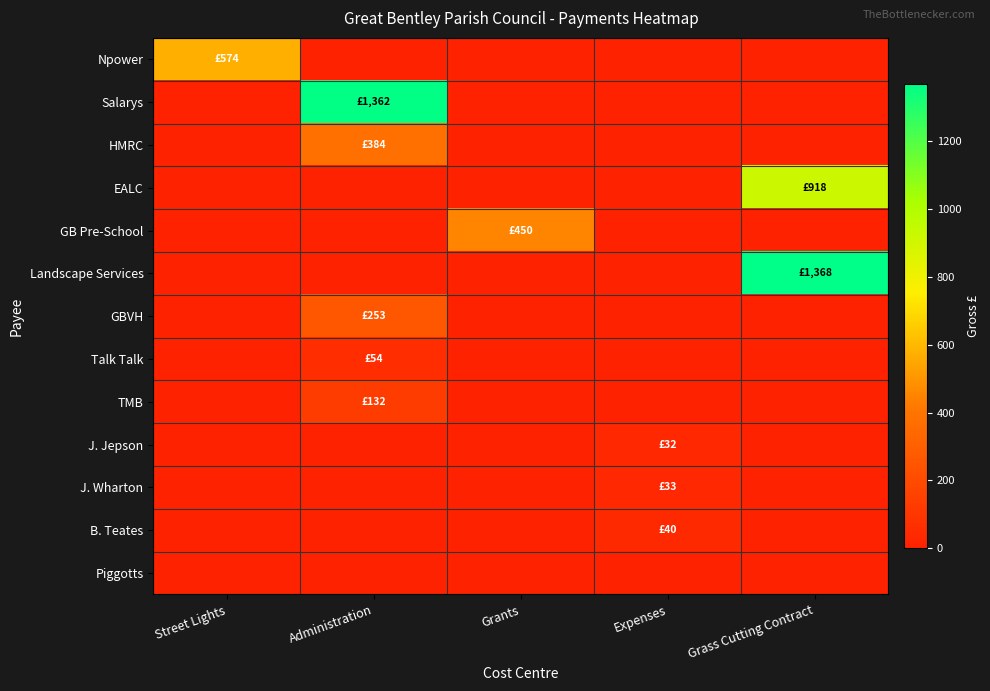

Reading left to right, list all the values displayed in this chart.

Npower: Street Lights=574.0	Administration=0.0	Grants=0.0	Expenses=0.0	Grass Cutting Contract=0.0
Salarys: Street Lights=0.0	Administration=1361.9	Grants=0.0	Expenses=0.0	Grass Cutting Contract=0.0
HMRC: Street Lights=0.0	Administration=384.2	Grants=0.0	Expenses=0.0	Grass Cutting Contract=0.0
EALC: Street Lights=0.0	Administration=0.0	Grants=0.0	Expenses=0.0	Grass Cutting Contract=918.0
GB Pre-School: Street Lights=0.0	Administration=0.0	Grants=450.0	Expenses=0.0	Grass Cutting Contract=0.0
Landscape Services: Street Lights=0.0	Administration=0.0	Grants=0.0	Expenses=0.0	Grass Cutting Contract=1368.0
GBVH: Street Lights=0.0	Administration=252.8	Grants=0.0	Expenses=0.0	Grass Cutting Contract=0.0
Talk Talk: Street Lights=0.0	Administration=54.1	Grants=0.0	Expenses=0.0	Grass Cutting Contract=0.0
TMB: Street Lights=0.0	Administration=132.0	Grants=0.0	Expenses=0.0	Grass Cutting Contract=0.0
J. Jepson: Street Lights=0.0	Administration=0.0	Grants=0.0	Expenses=32.4	Grass Cutting Contract=0.0
J. Wharton: Street Lights=0.0	Administration=0.0	Grants=0.0	Expenses=33.3	Grass Cutting Contract=0.0
B. Teates: Street Lights=0.0	Administration=0.0	Grants=0.0	Expenses=39.5	Grass Cutting Contract=0.0
Piggotts: Street Lights=0.0	Administration=0.0	Grants=0.0	Expenses=0.0	Grass Cutting Contract=0.0